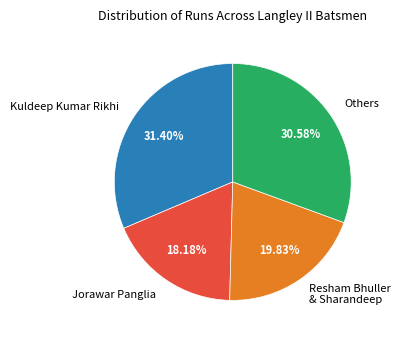

How many segments does this pie chart have?

4